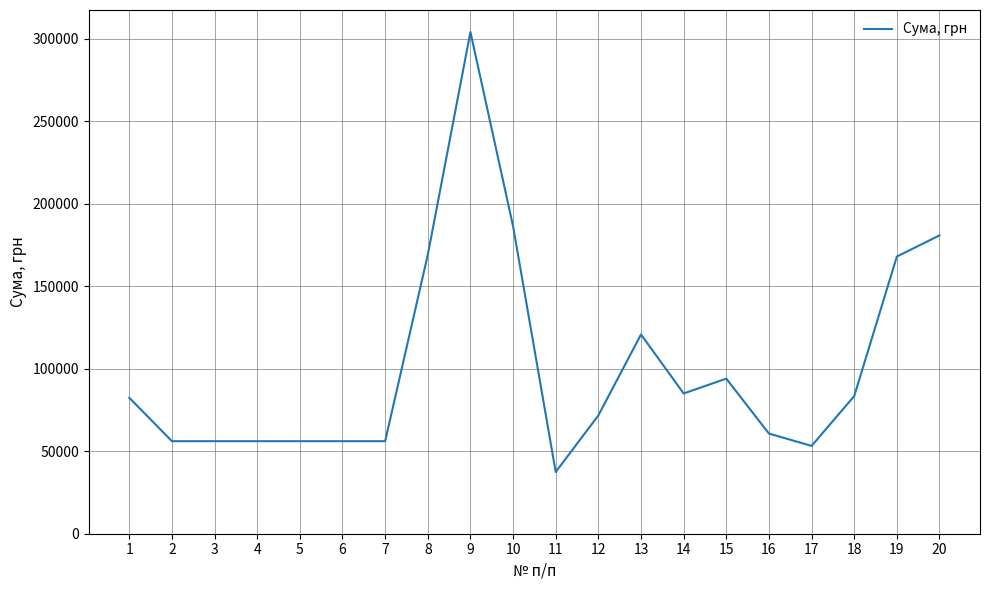

What is the ratio of the value at 7 to the value at 12?

0.8